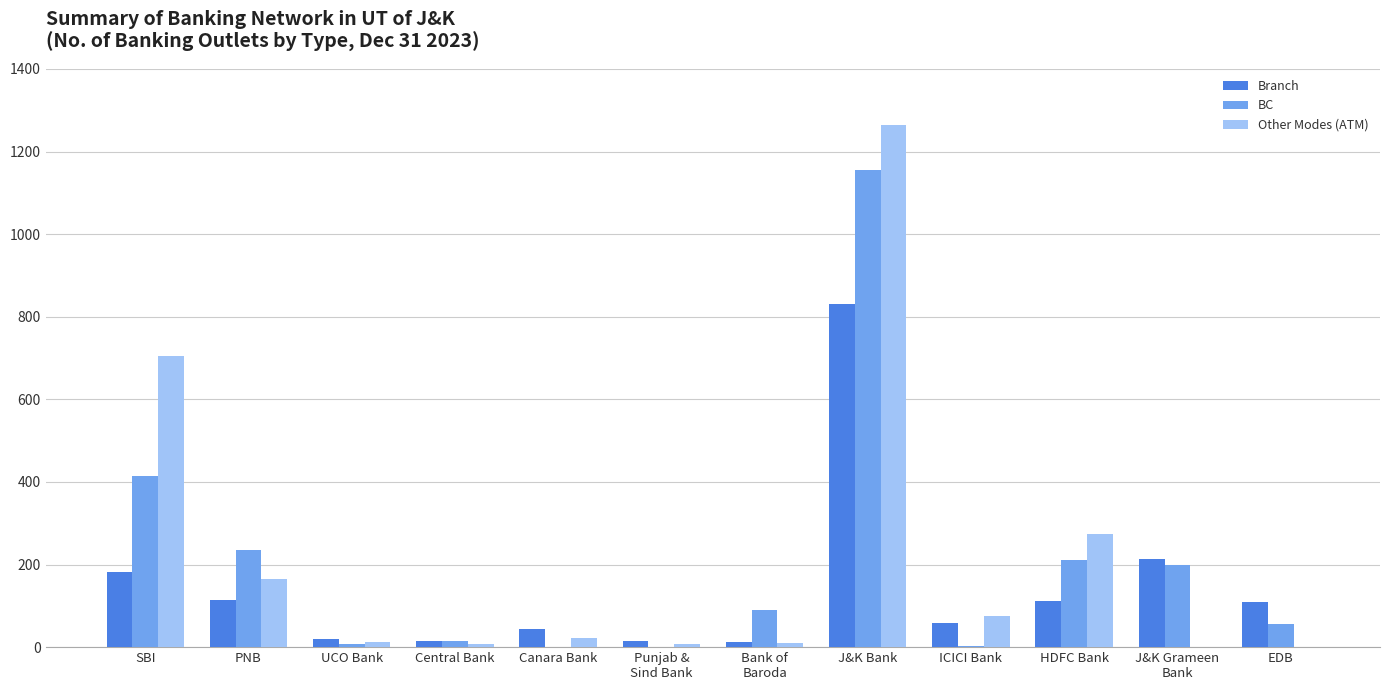

Which series changed the most between PNB and Central Bank?

BC